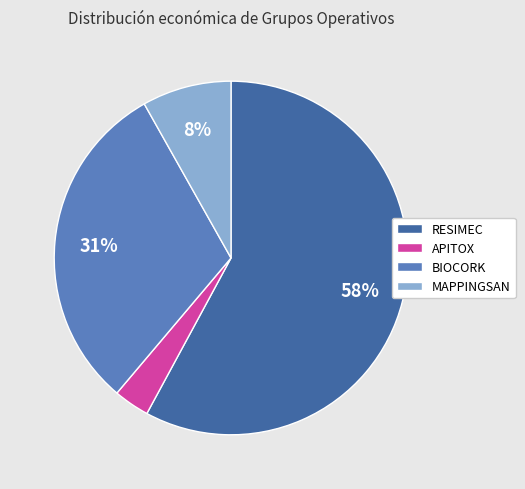

True or false: APITOX accounts for 10% of the total.

False